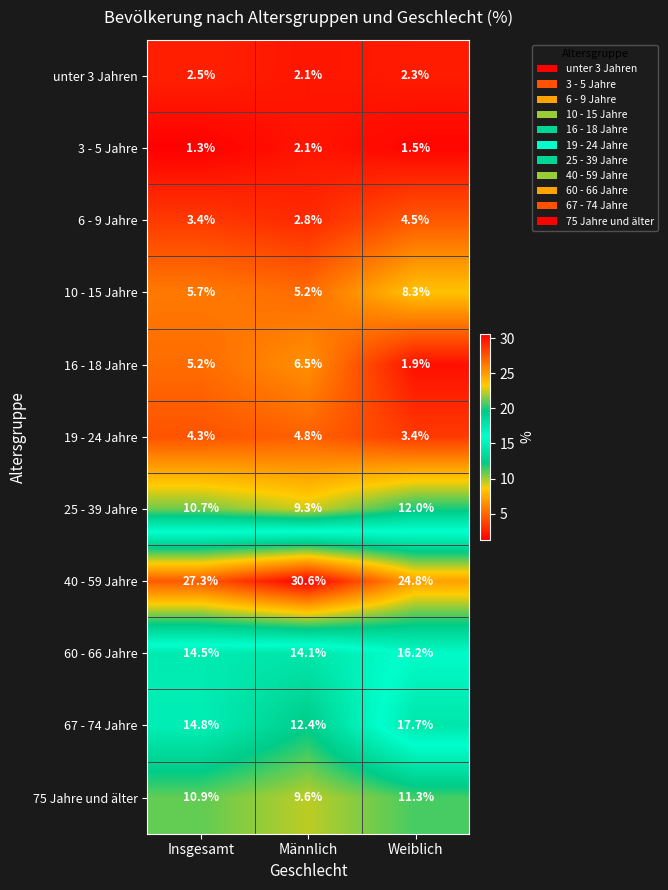

The 3 - 5 Jahre series shows 1.5 at Weiblich. True or false?

True